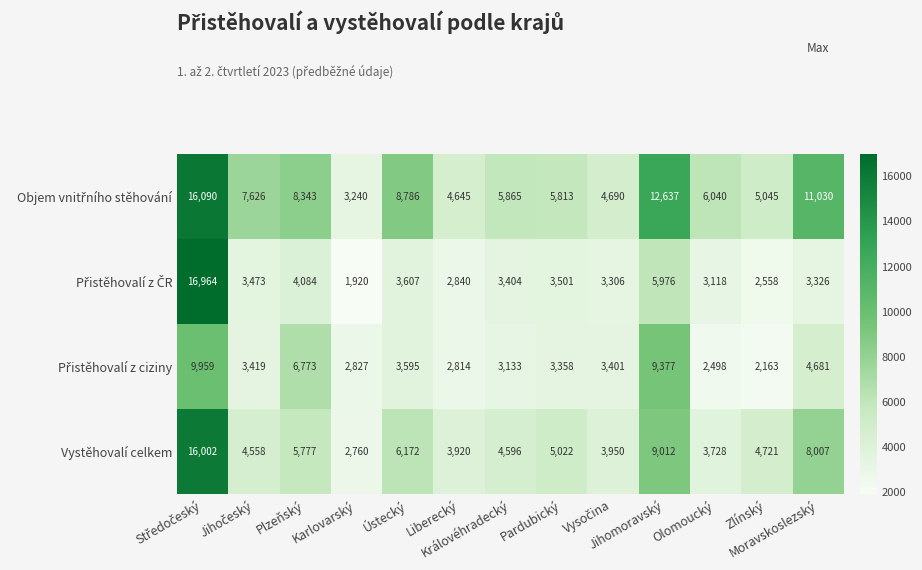

At how many categories does at least one series exceed 11819?

2